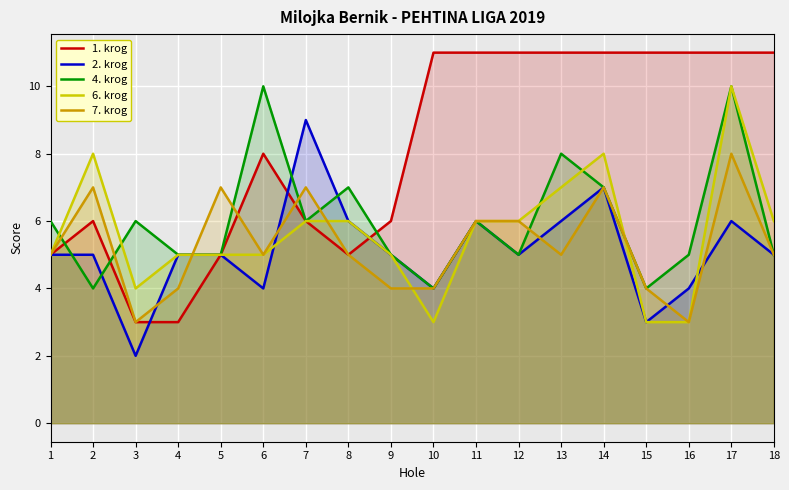

How many lines are shown in the chart?

5